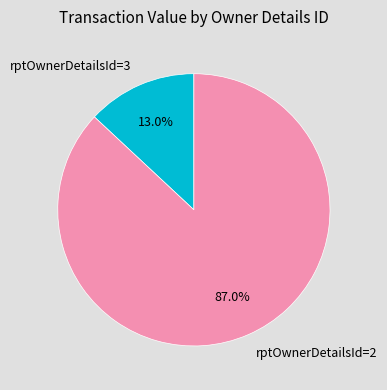

Is there a majority slice in this chart?

Yes